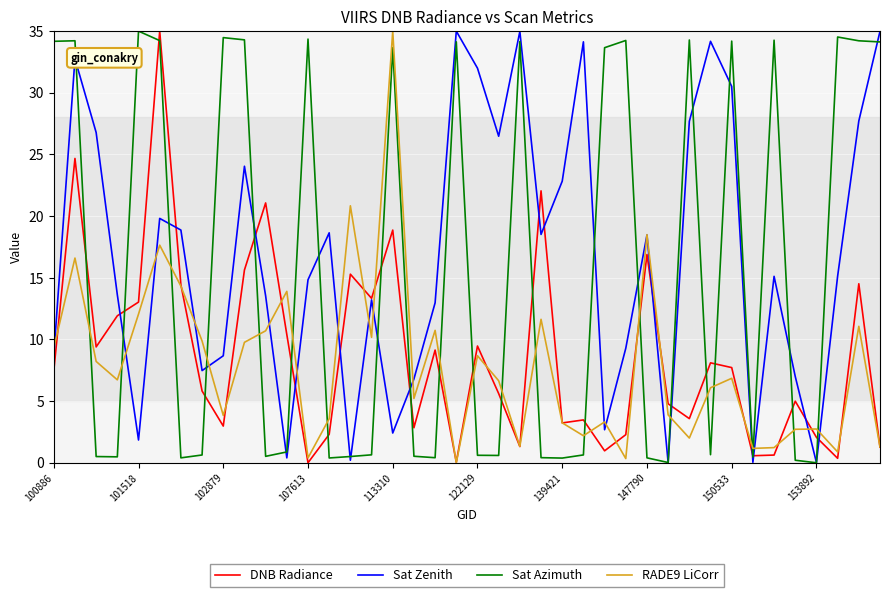

What is the highest value of the RADE9 LiCorr series?

35.0